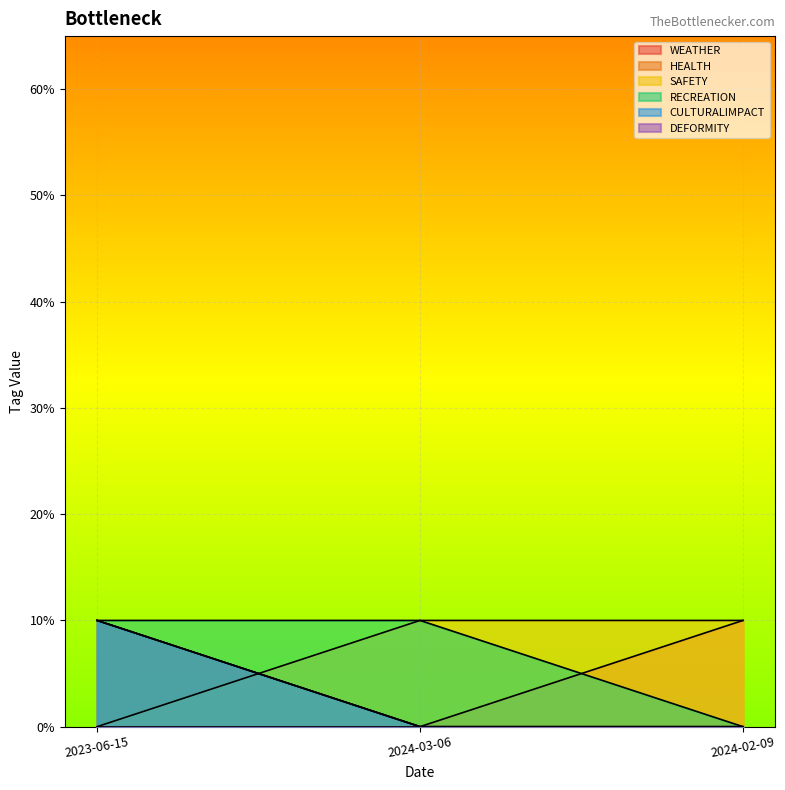

Between 2023-06-15 and 2024-03-06, which is larger?

2023-06-15